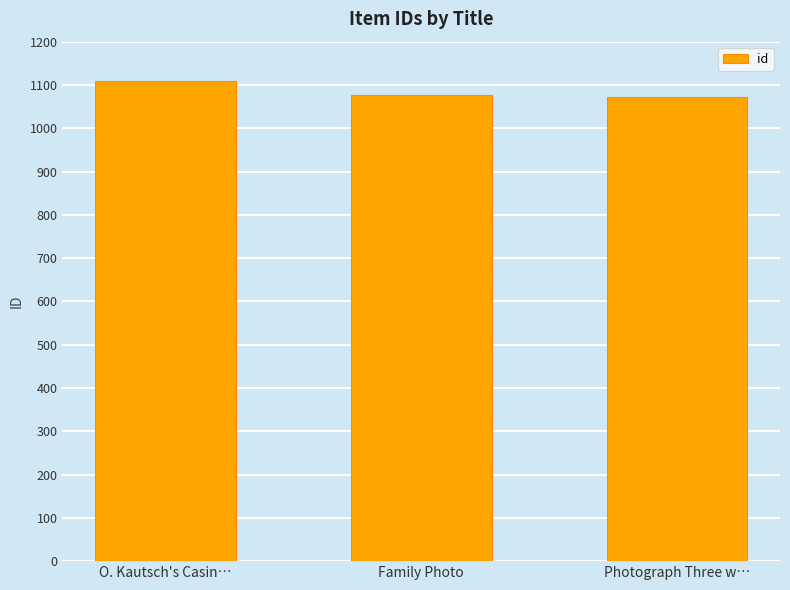

What is the ratio of the value at O. Kautsch's Casin… to the value at Family Photo?

1.0